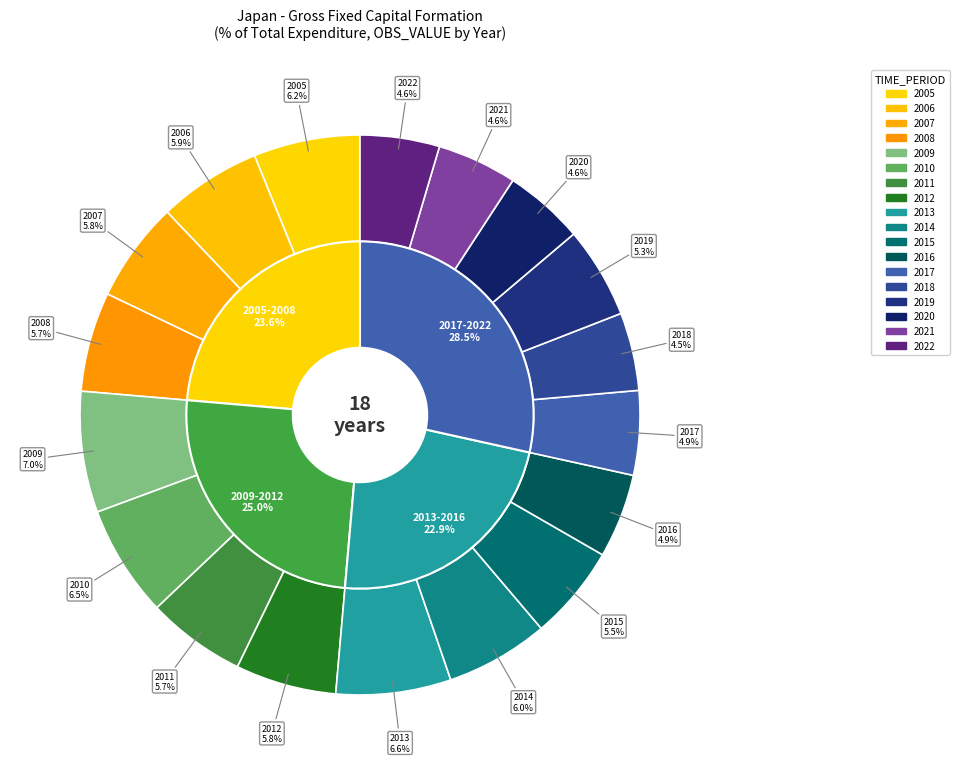

To the nearest percent, what percentage of the pie is 2005?

6%